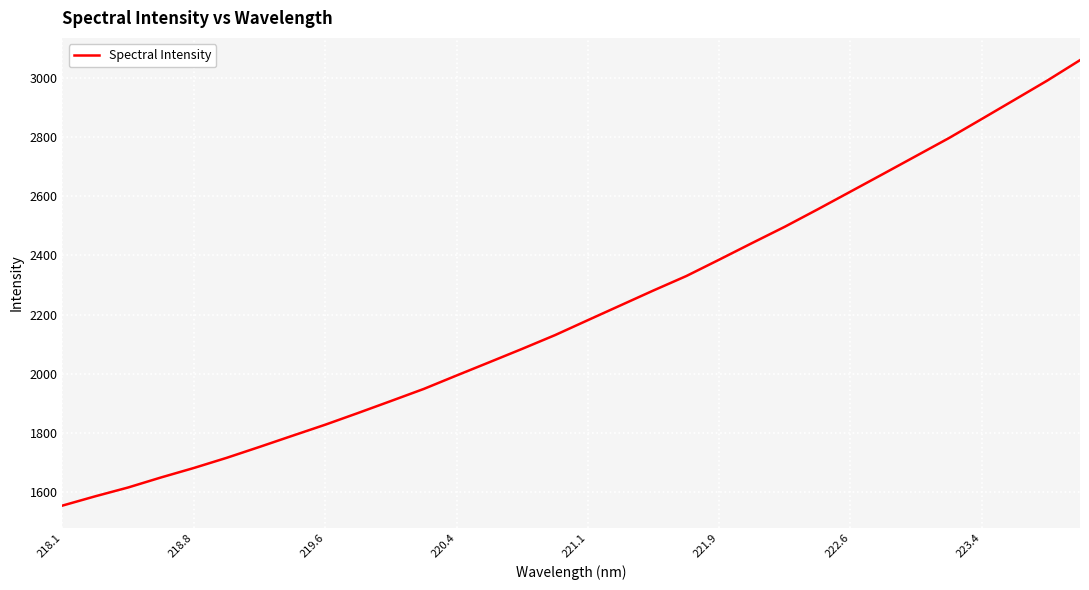

What is the minimum value shown in the chart?

1552.5